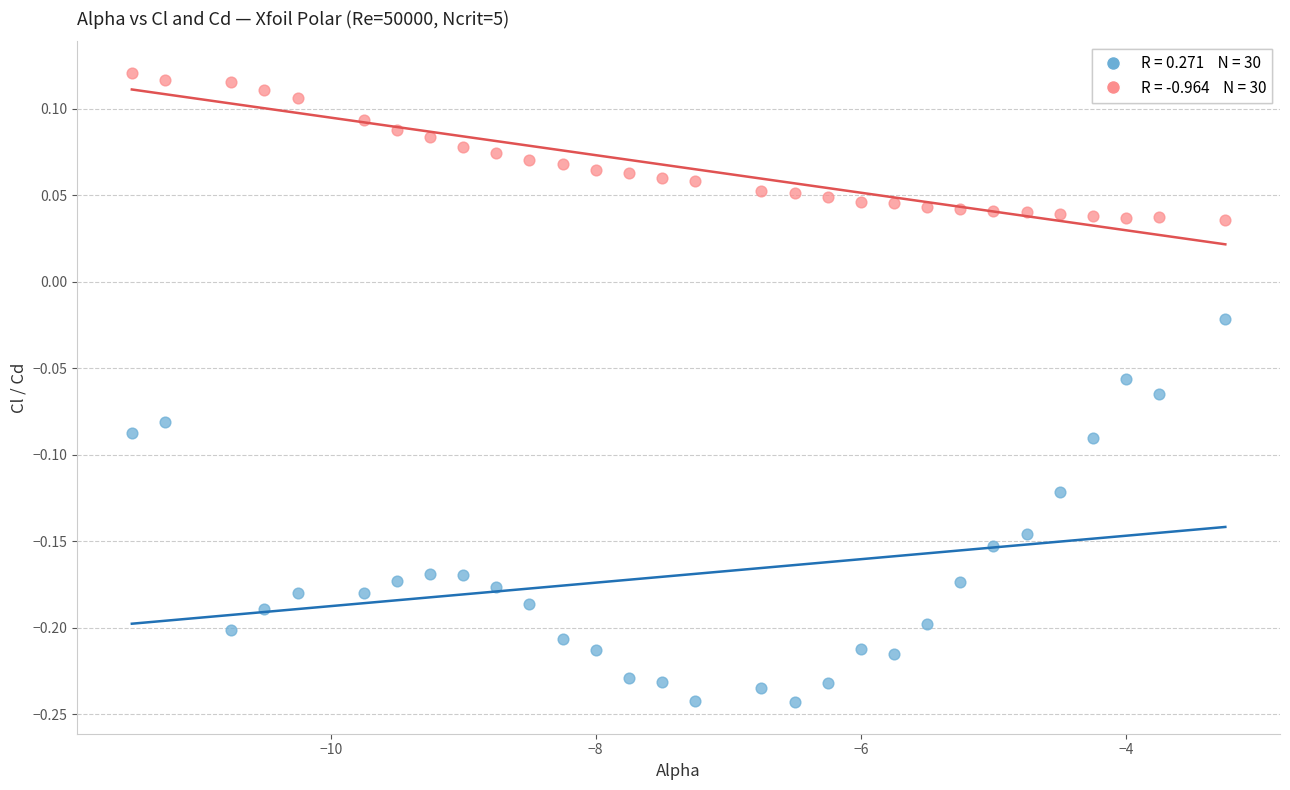

Across all data points, what is the range of X values (max minus min)?

8.2